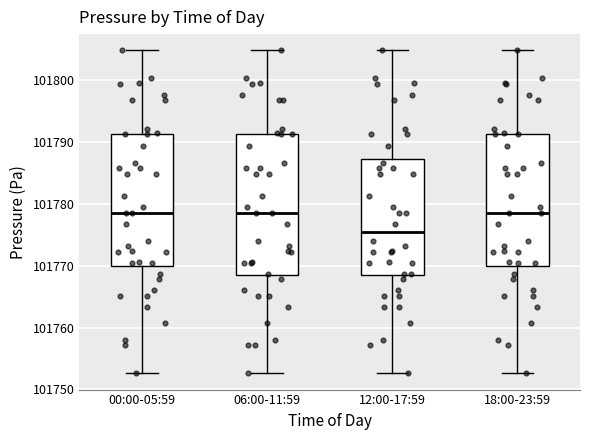

Reading left to right, read every box against the y-axis: the position of its median line, the range the box covers, and the ends of its whiskers. The values are not printed on the chart, so give them approximately, as read against the axis.

00:00-05:59: median 101779, box 101770 to 101791, whiskers 101753 to 101805
06:00-11:59: median 101779, box 101769 to 101791, whiskers 101753 to 101805
12:00-17:59: median 101775, box 101769 to 101787, whiskers 101753 to 101805
18:00-23:59: median 101779, box 101770 to 101791, whiskers 101753 to 101805